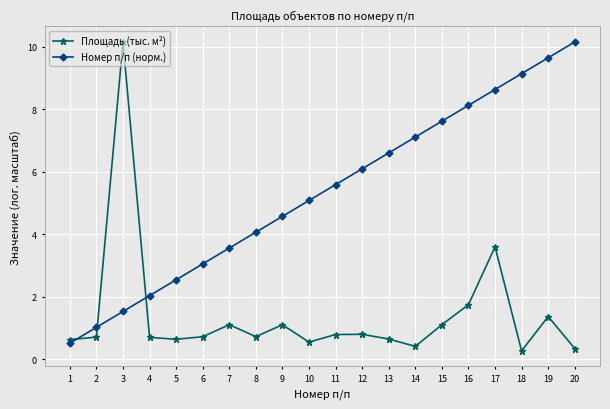

Rank the series at 4 from highest to lowest value.

Номер п/п (норм.), Площадь (тыс. м²)